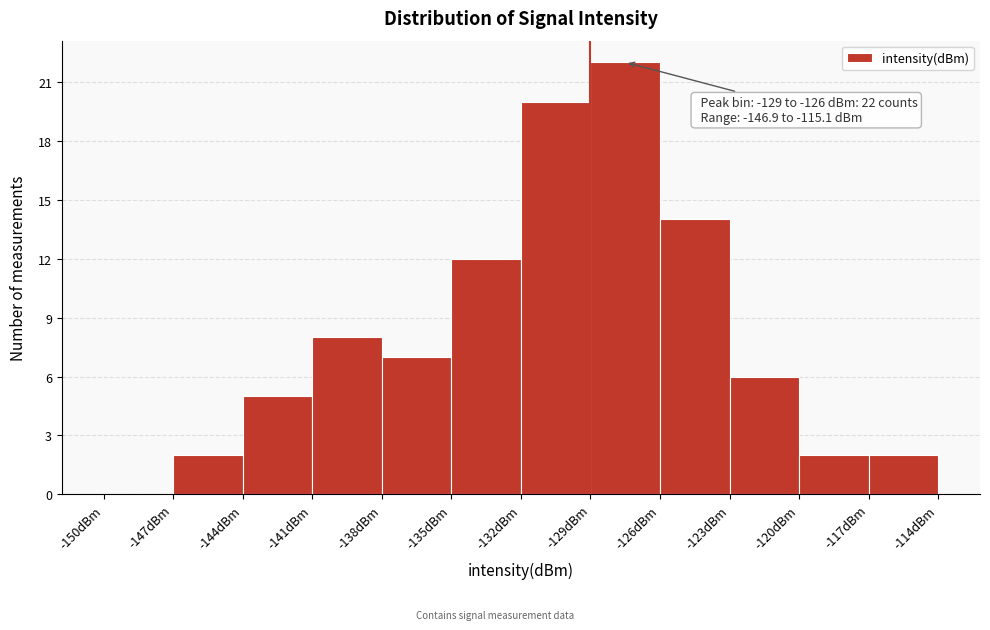

Which range on the x-axis has the tallest bar?

-129 to -126